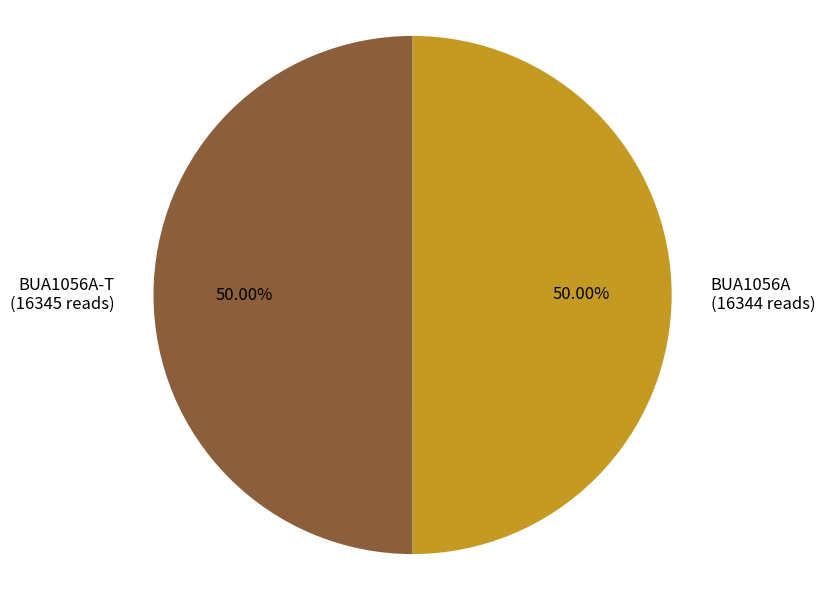

To the nearest percent, what percentage of the pie is BUA1056A?

50%